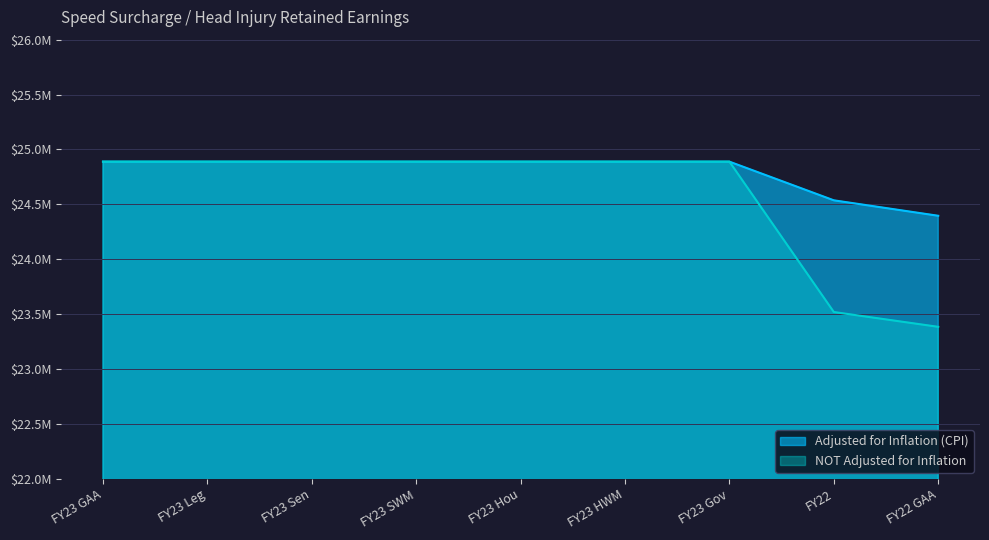

Rank the series by their maximum value, from lowest to highest.

Adjusted for Inflation (CPI), NOT Adjusted for Inflation